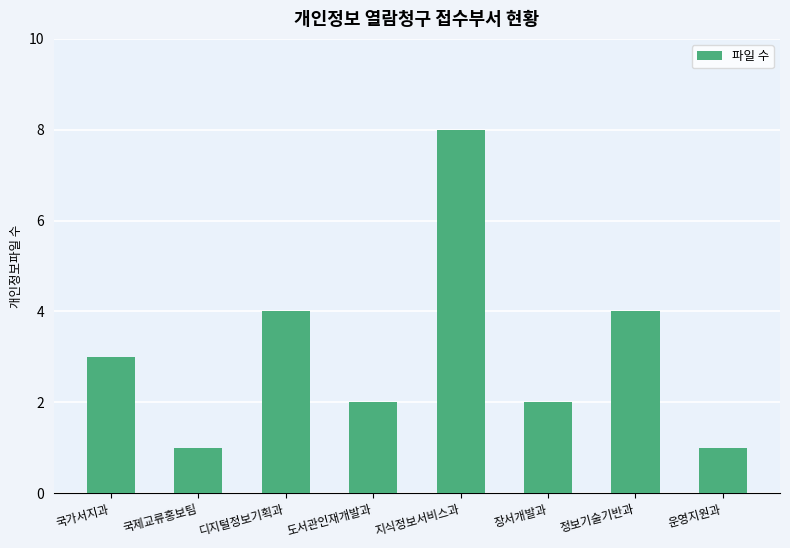

What is the maximum value shown in the chart?

8